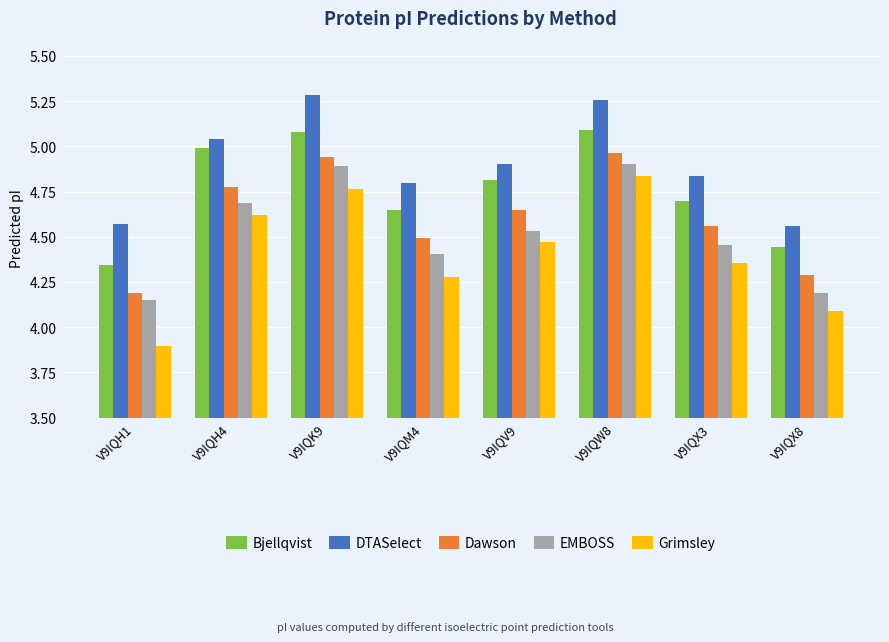

What is the sum of all Grimsley values?

35.3